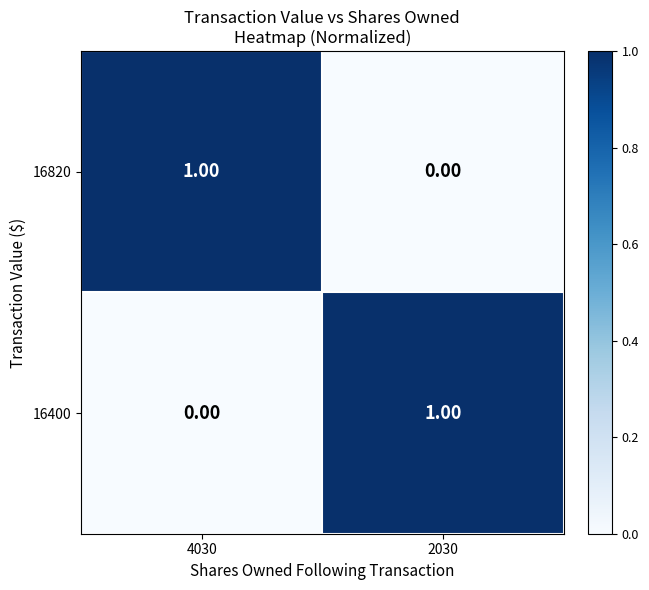

What is the spread (max minus min) of values at 4030?

1